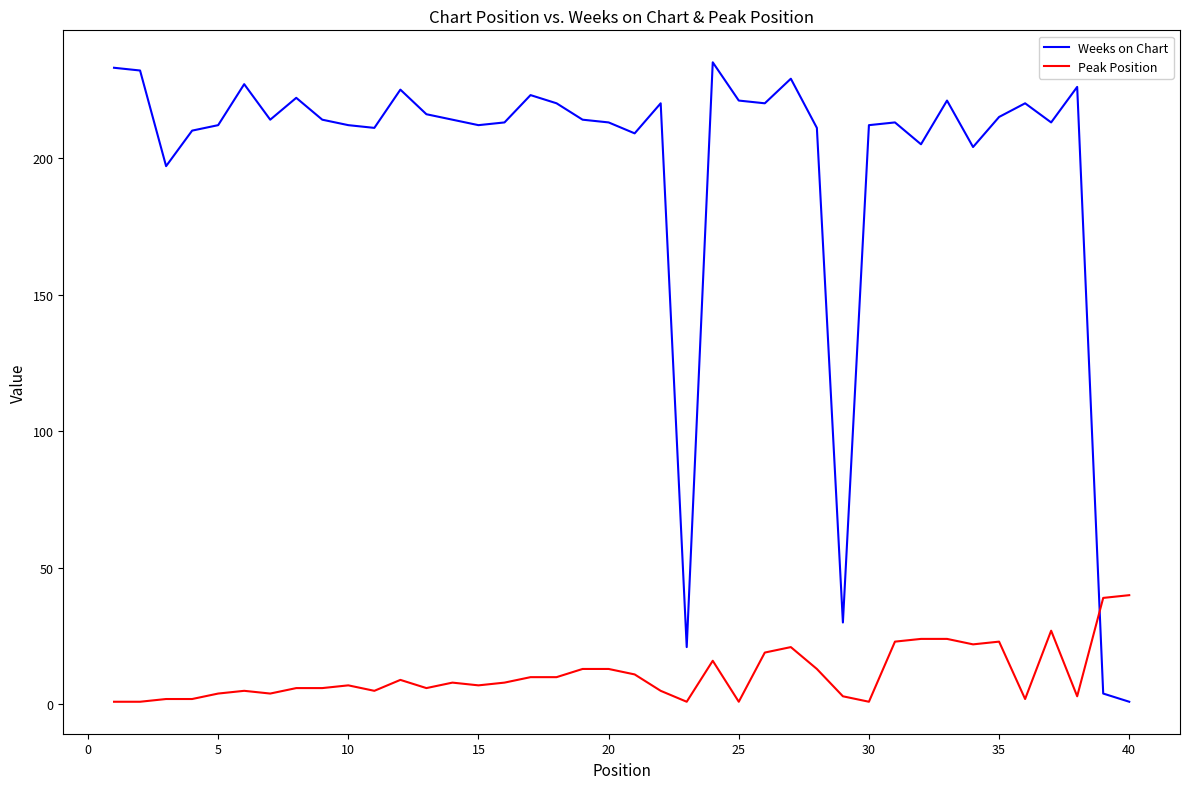

How many times do Peak Position and Weeks on Chart cross each other?

1